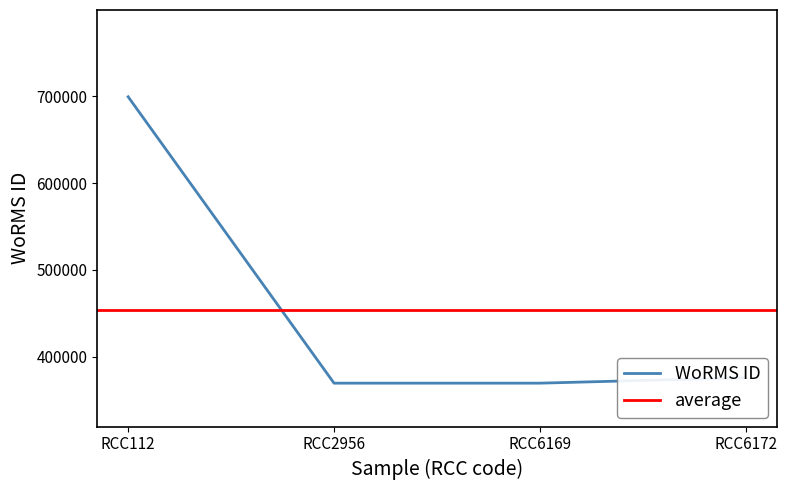

Reading right to left, transcribe all the data shown in this chart.

RCC6172=375757	RCC6169=369489	RCC2956=369489	RCC112=699402